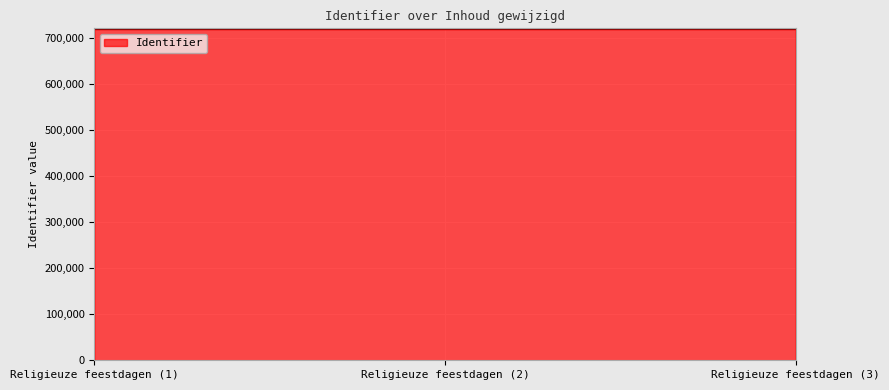

Approximately how many times larger is the value at Religieuze feestdagen (1) compared to Religieuze feestdagen (2)?

1.0